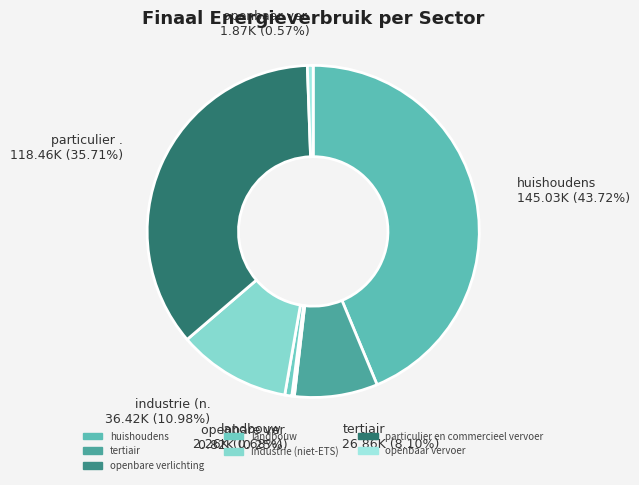

What is the ratio of the value at tertiair to the value at landbouw?

11.9